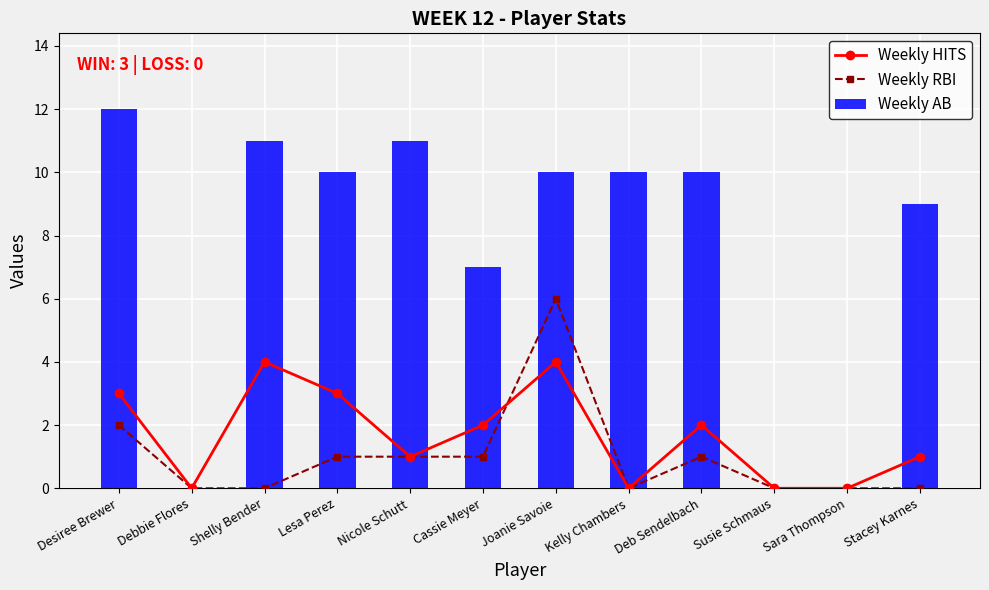

What is the total value across all series at Stacey Karnes?

10